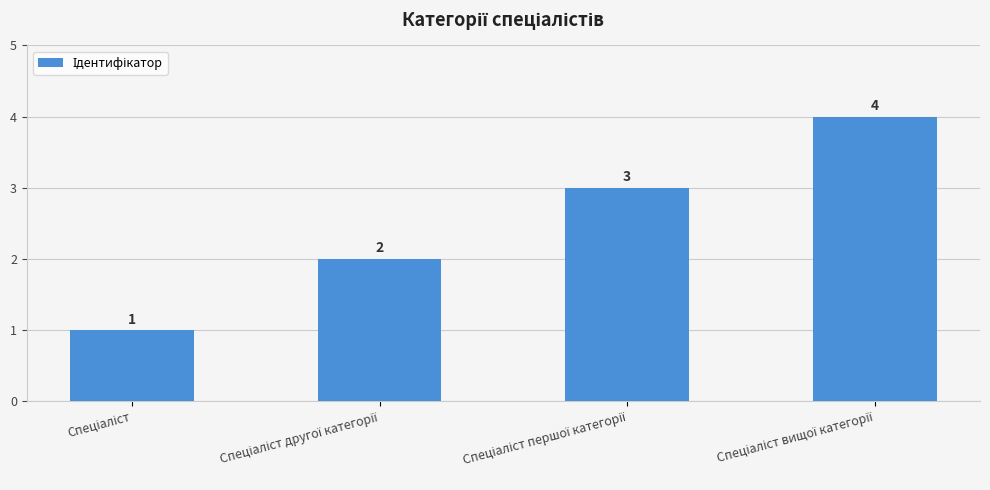

What is the value of the 2nd bar from the left?

2